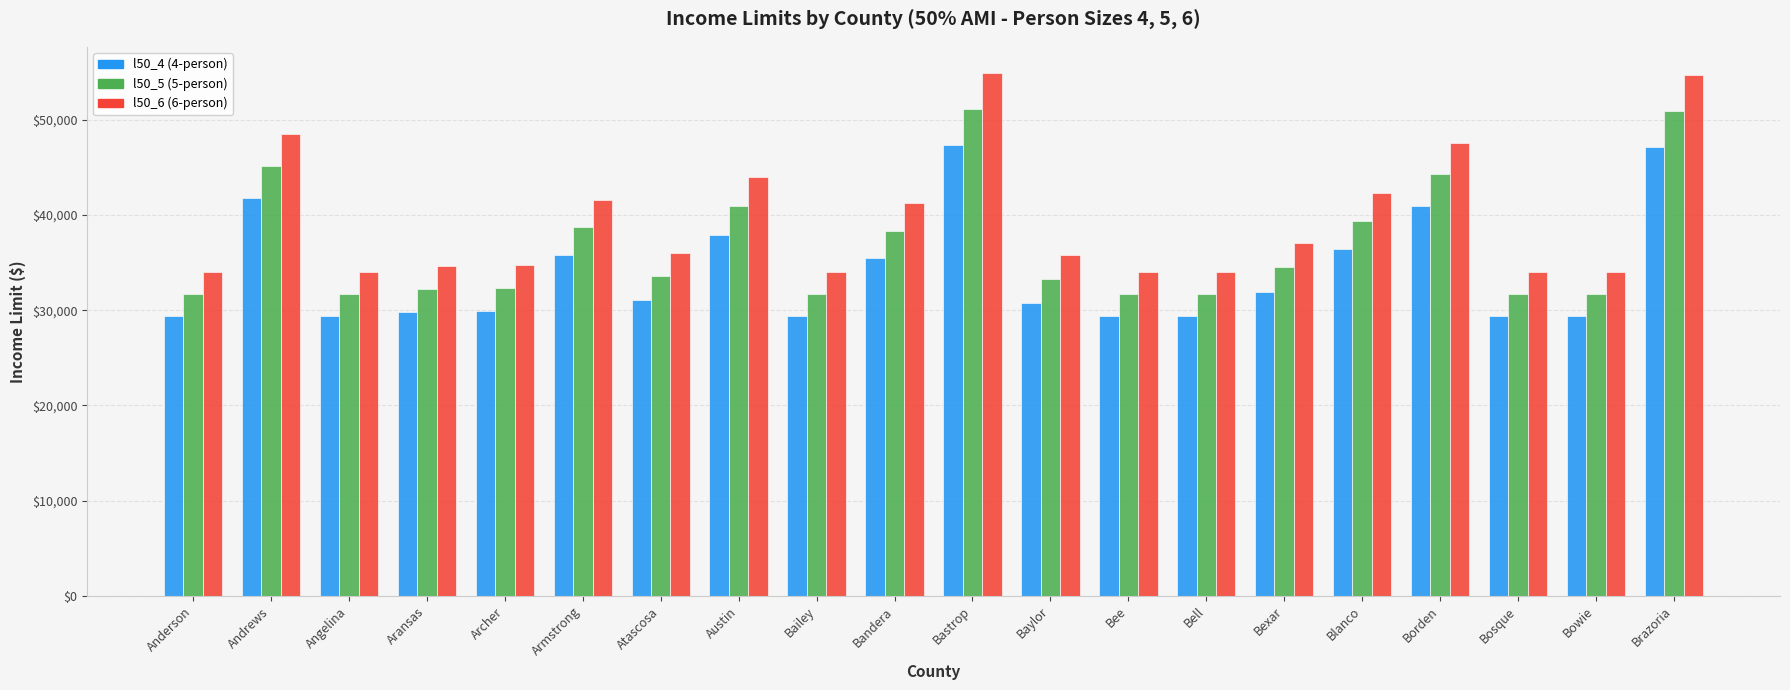

What is the total value across all series at Brazoria?

152650